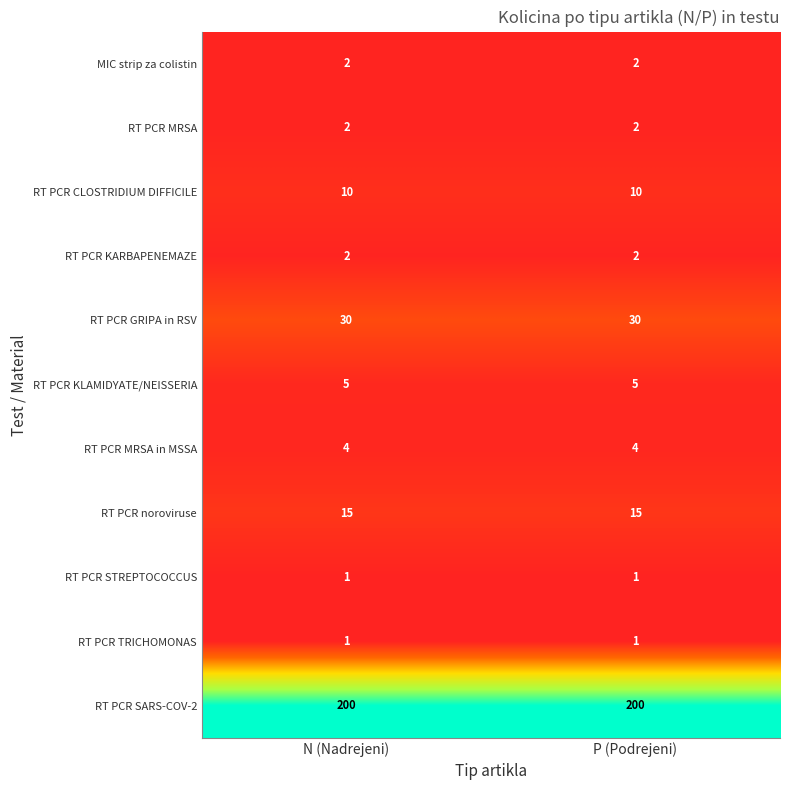

What is the difference between the highest and lowest values at N (Nadrejeni)?

199